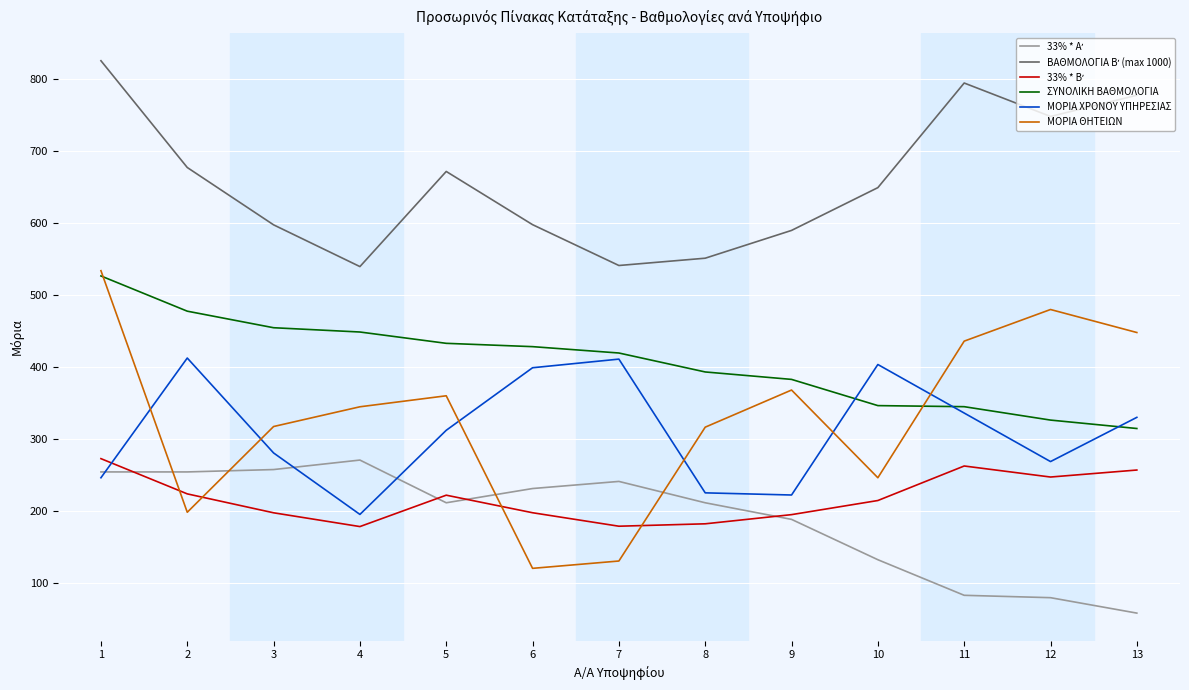

What is the total value across all series at 13?

2185.0